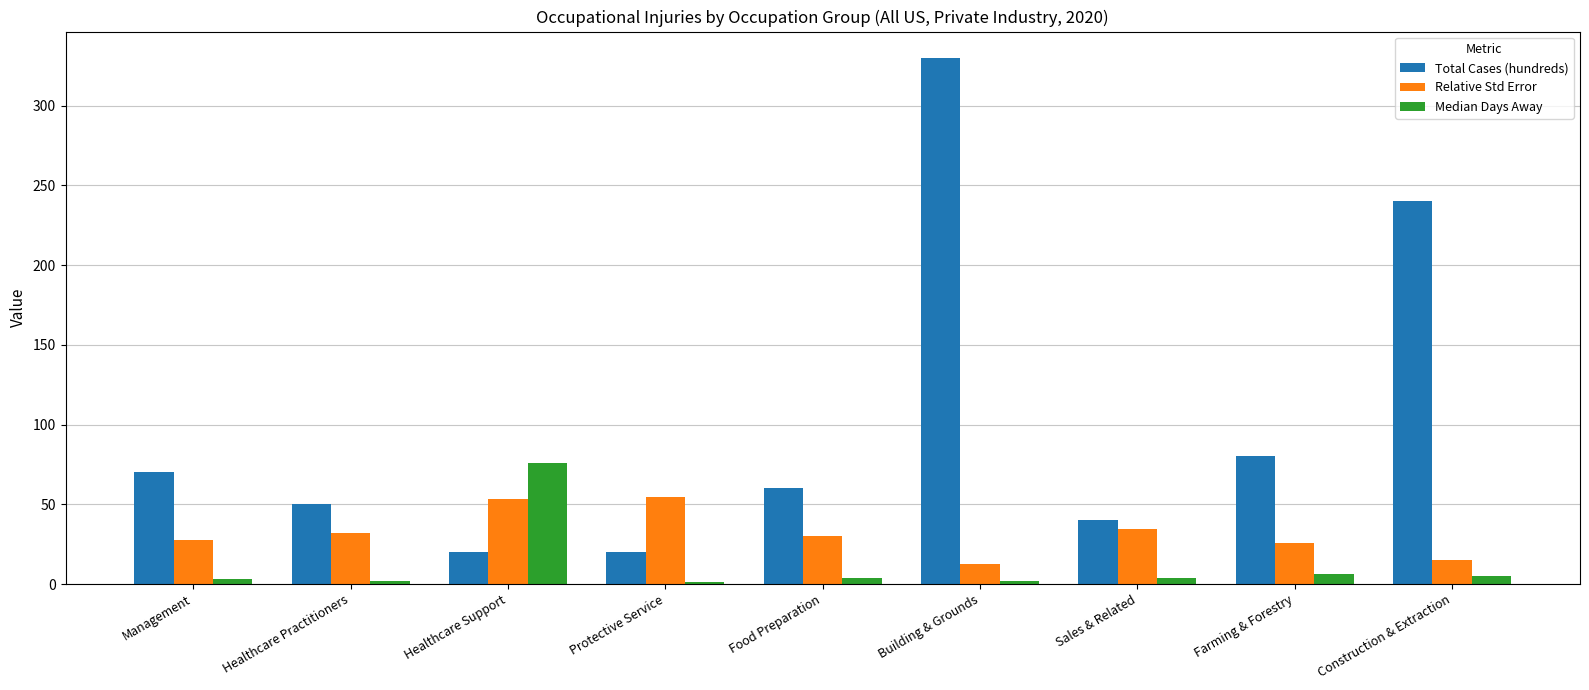

Are the bars horizontal?

No